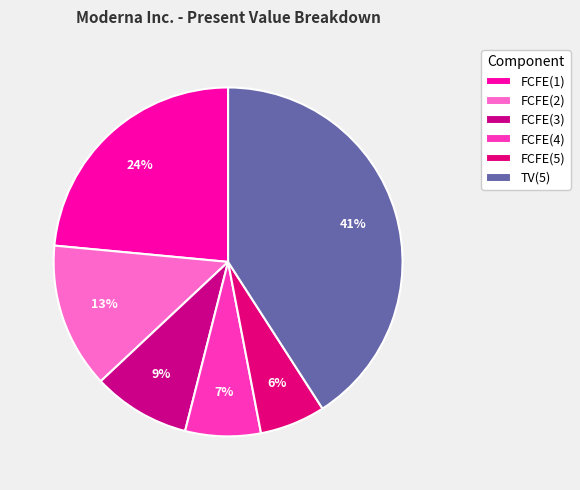

What percentage is NOT represented by TV(5)?

59.1%